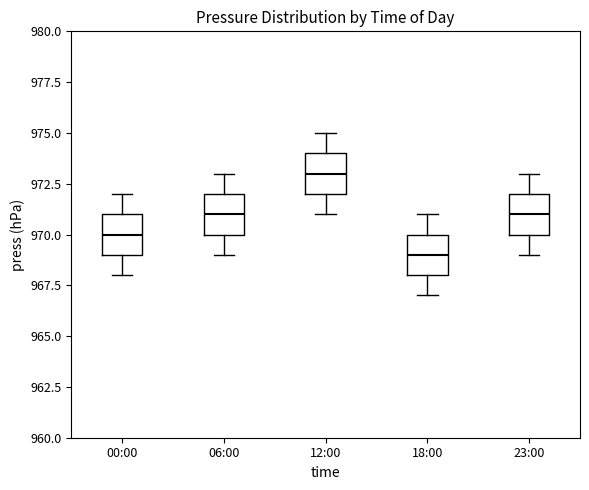

Reading left to right, read every box against the y-axis: the position of its median line, the range the box covers, and the ends of its whiskers. The values are not printed on the chart, so give them approximately, as read against the axis.

00:00: median 970, box 969 to 971, whiskers 968 to 972
06:00: median 971, box 970 to 972, whiskers 969 to 973
12:00: median 973, box 972 to 974, whiskers 971 to 975
18:00: median 969, box 968 to 970, whiskers 967 to 971
23:00: median 971, box 970 to 972, whiskers 969 to 973